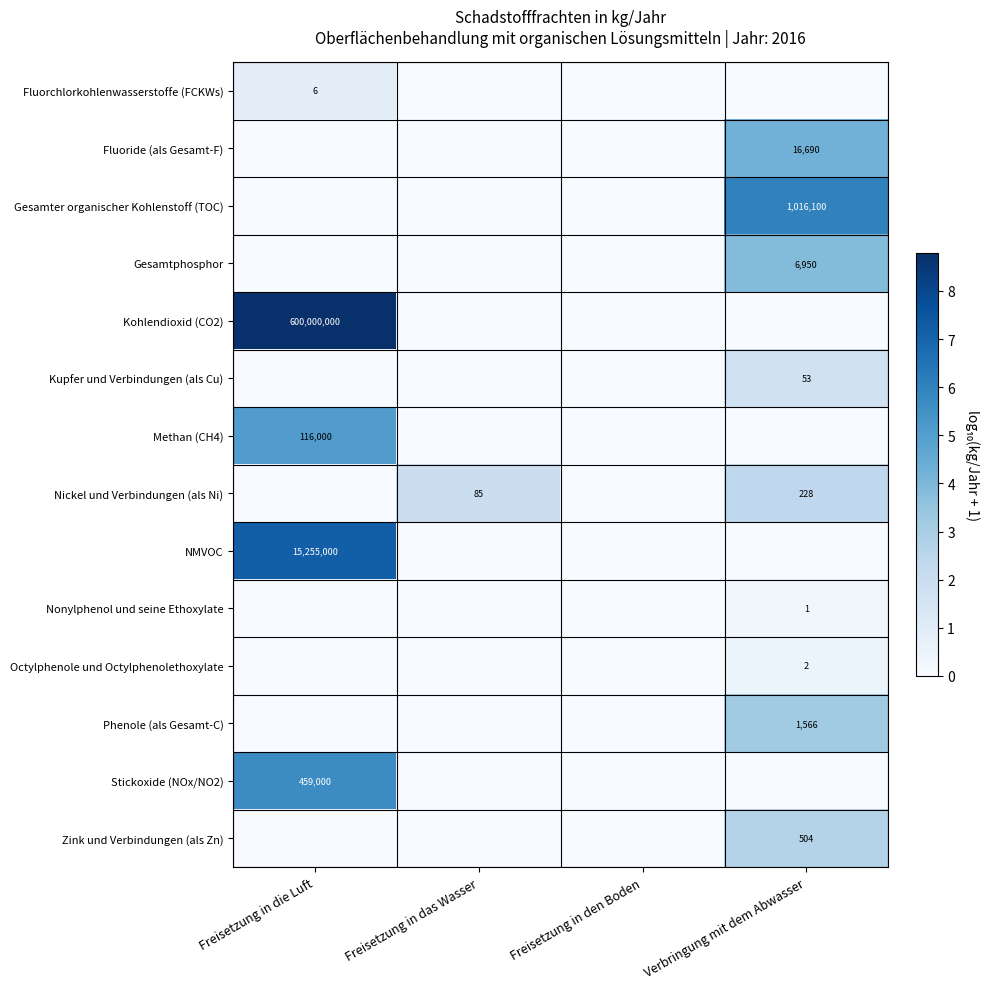

Which has a higher value, Freisetzung in das Wasser or Freisetzung in die Luft?

Freisetzung in die Luft